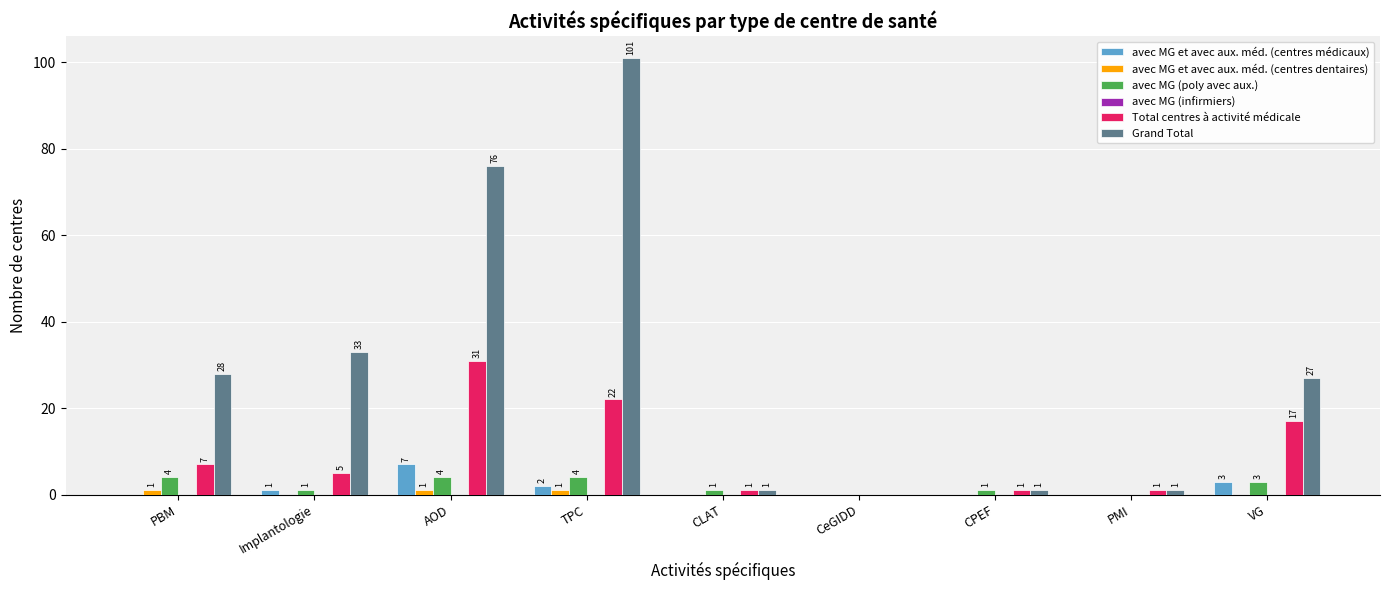

Which category has the highest value in the Grand Total series?

TPC